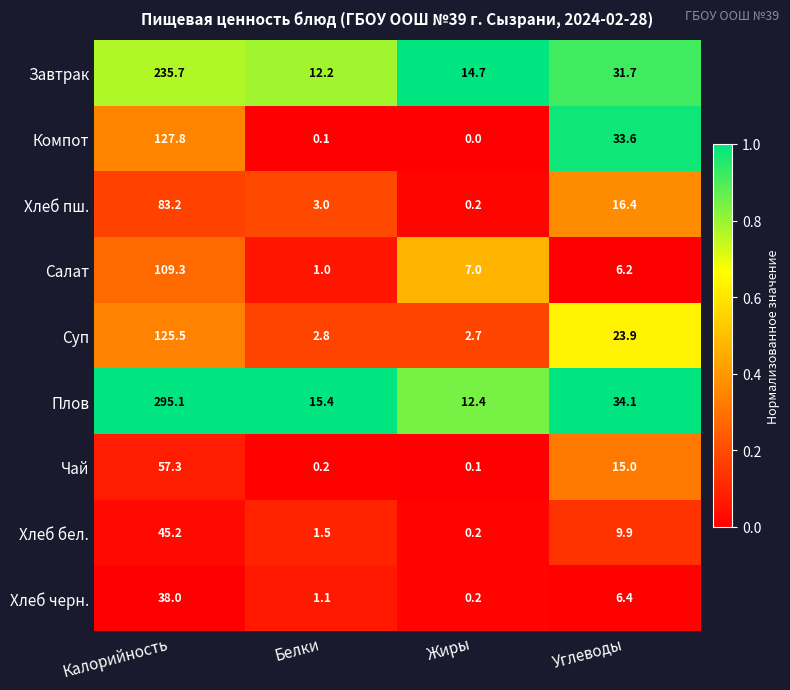

Which label corresponds to the largest value in the chart?

Калорийность